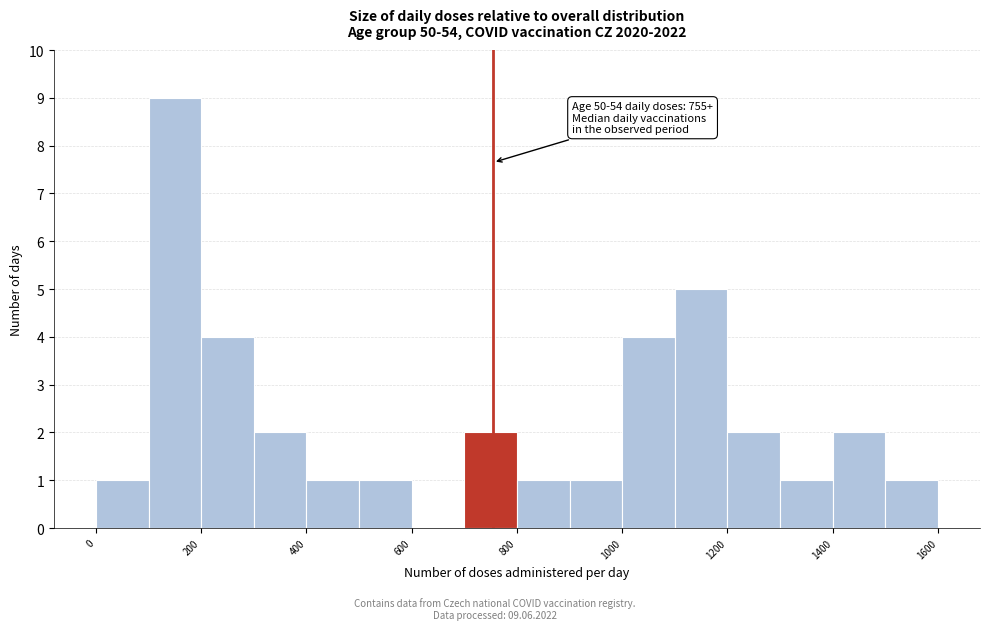

Over which range of the x-axis is the bar tallest?

100 to 200